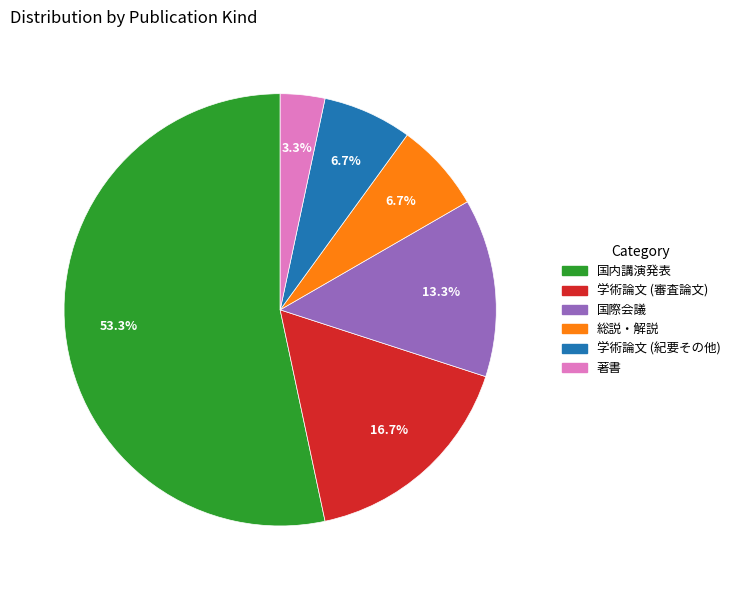

Which slice is the smallest?

著書